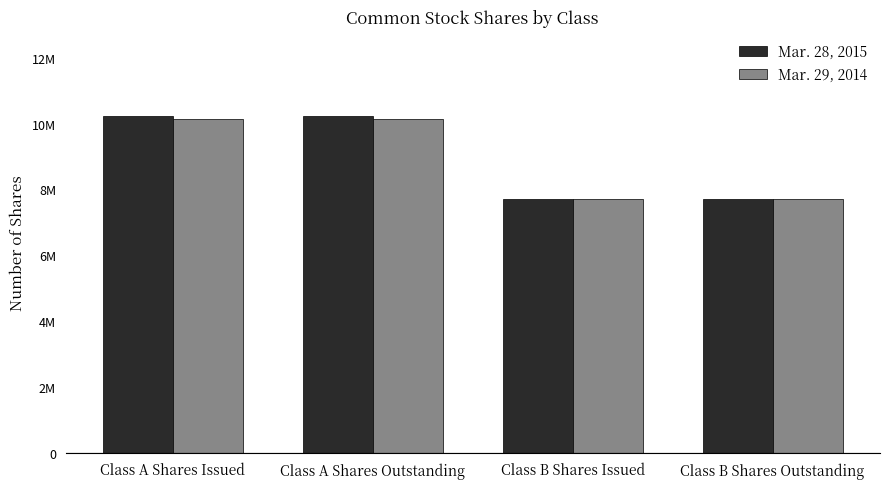

What are all the series names shown in the legend?

Mar. 28, 2015, Mar. 29, 2014